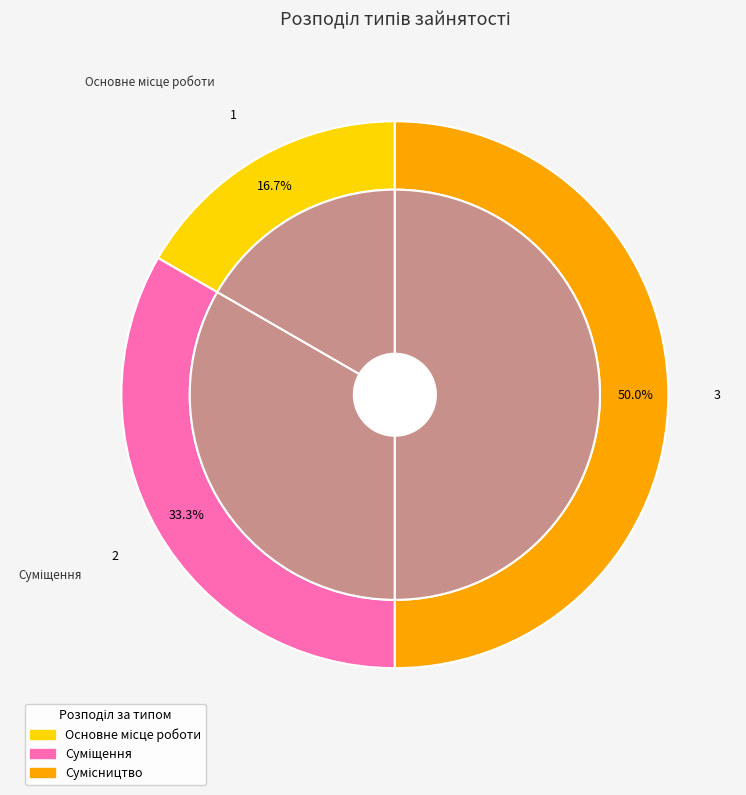

To the nearest percent, what is the combined percentage of Основне місце роботи and Сумісництво?

67%